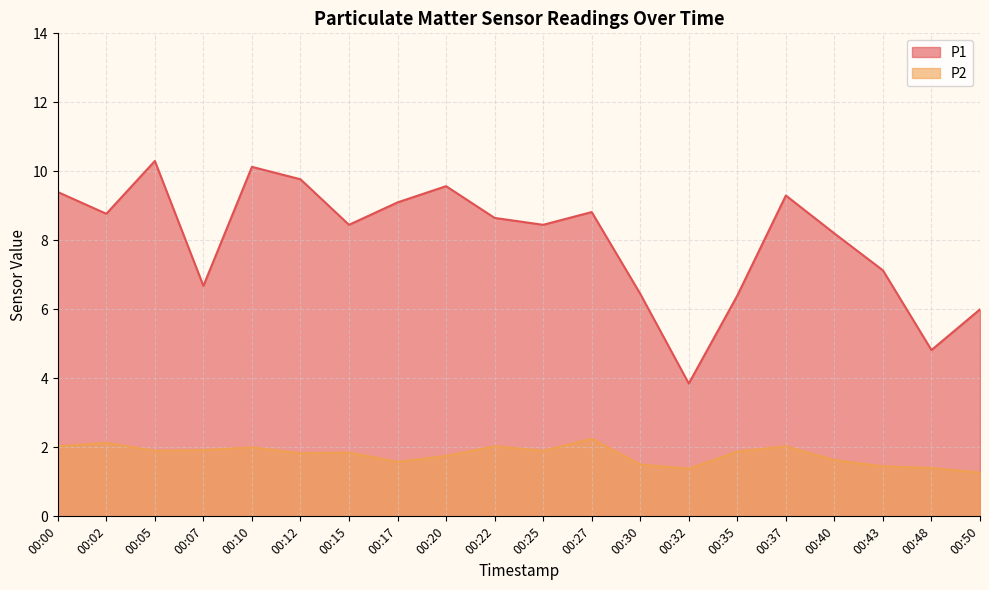

What is the difference between the P1 values at 00:43 and 00:48?

2.3